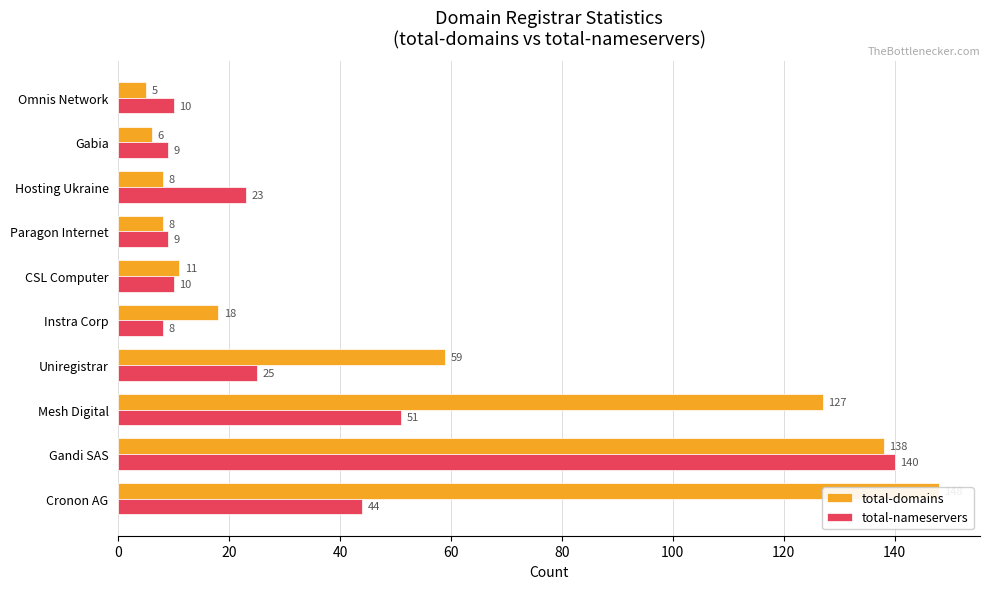

Reading left to right, what are all the values shown in this chart?

total-domains: 148	138	127	59	18	11	8	8	6	5
total-nameservers: 44	140	51	25	8	10	9	23	9	10